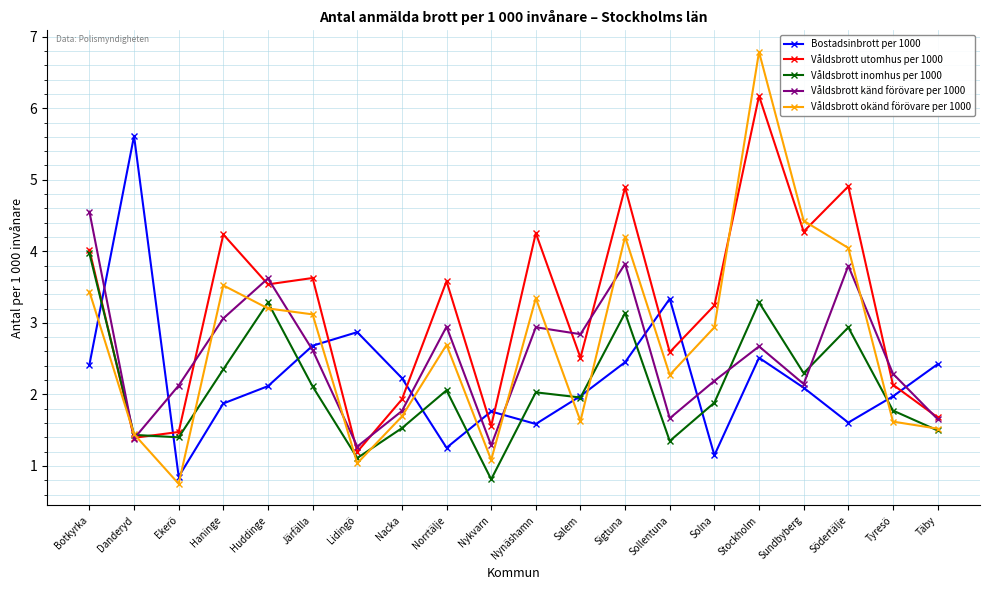

What is the label of the 11th point from the right?

Nykvarn